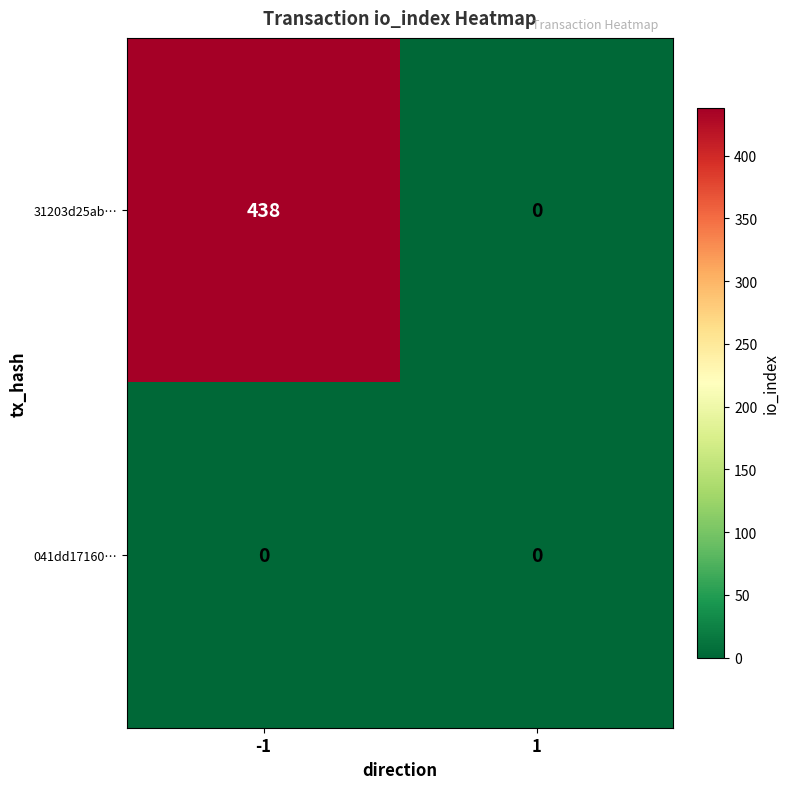

Reading right to left, transcribe all the data shown in this chart.

31203d25ab…: 1=0	-1=438
041dd17160…: 1=0	-1=0